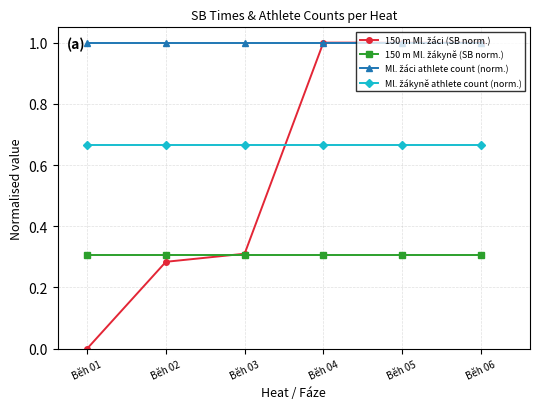

What is the spread (max minus min) of values at Běh 01?

1.0